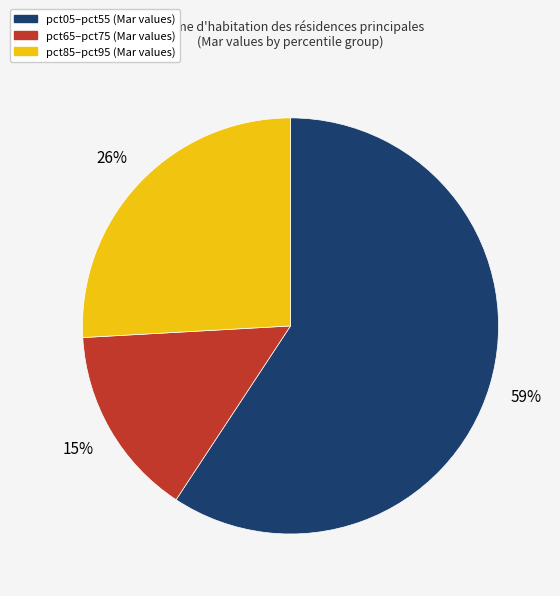

Does any single category account for the majority?

Yes